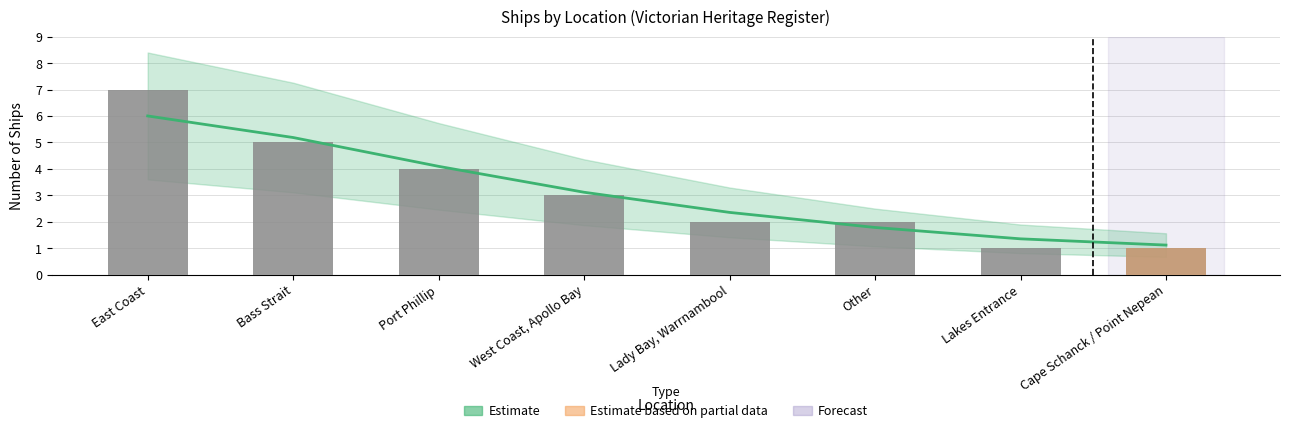

What is the label of the 7th bar from the right?

Bass Strait